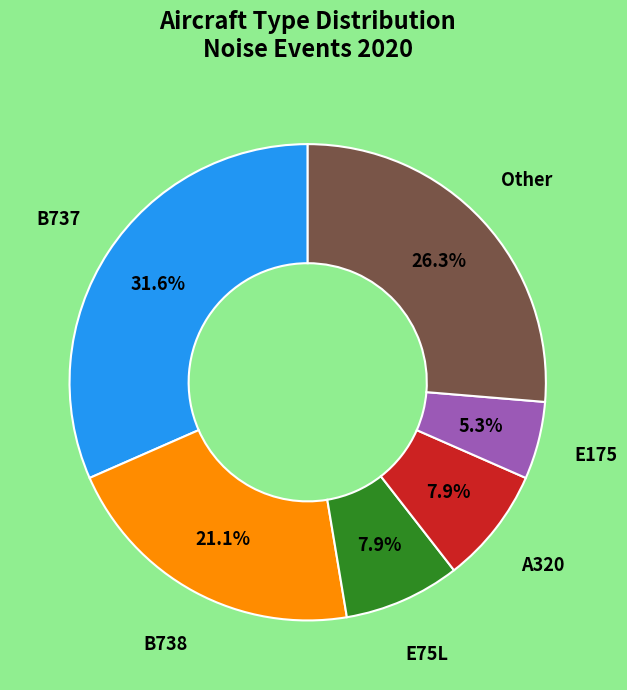

Is there a majority slice in this chart?

No